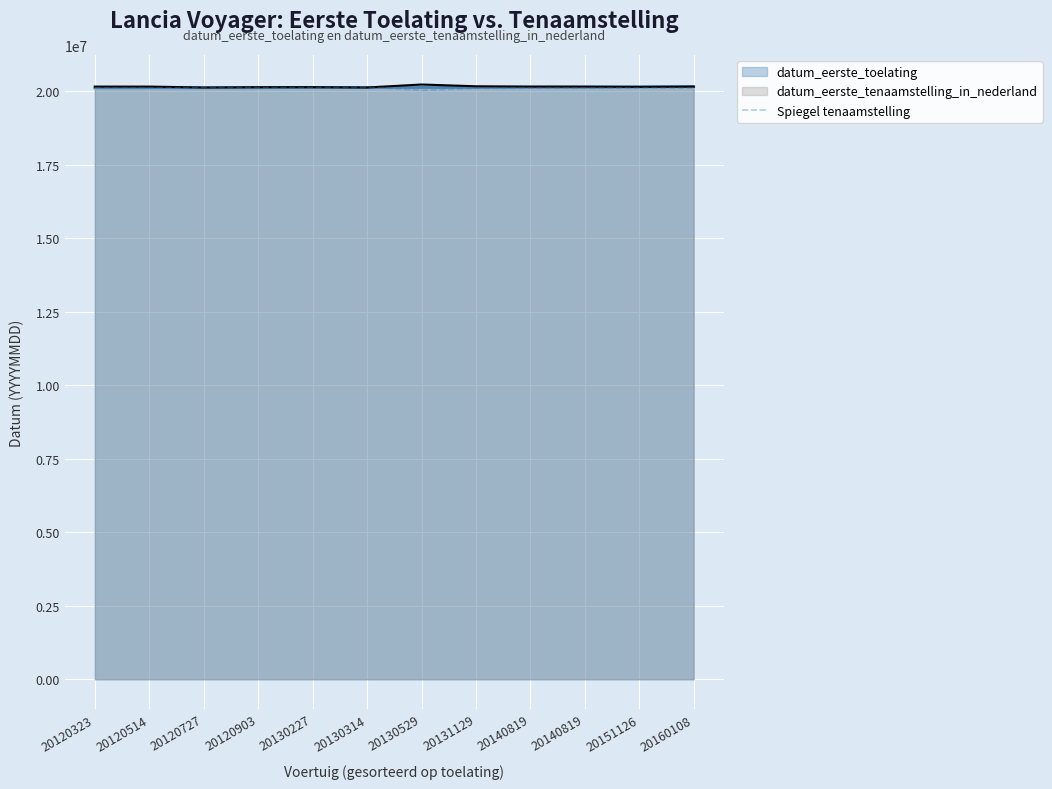

What is the smallest value displayed?

20035128.3